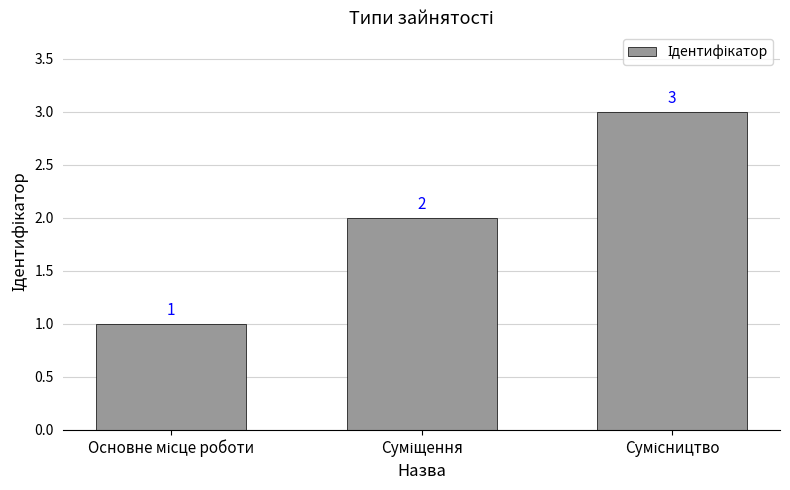

Count the values in the range 1 to 3.

3